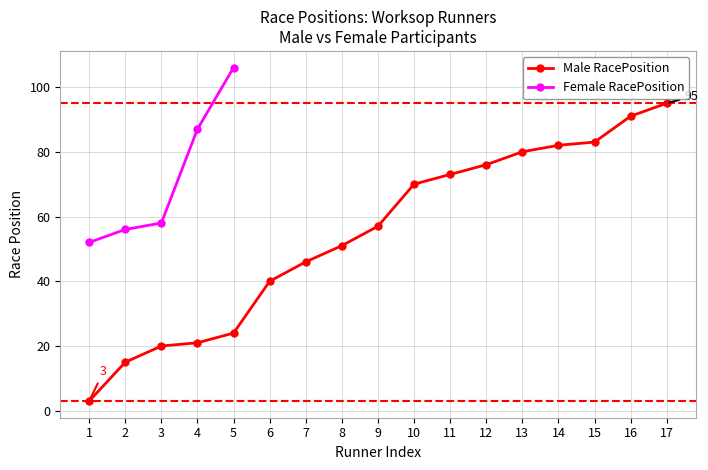

At which category does the chart reach its minimum across all series?

1